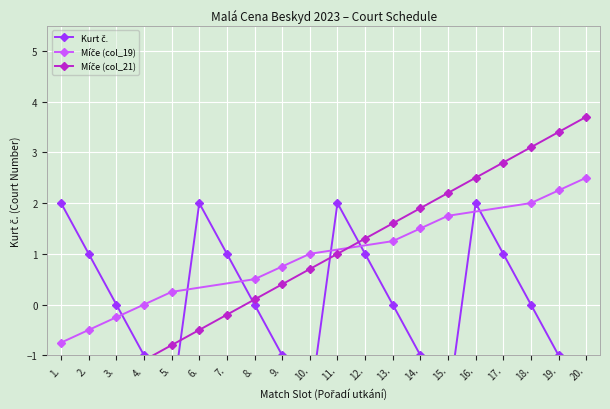

Is the value of Kurt č. at 1. greater than the value of Míče (col_21) at 8.?

Yes